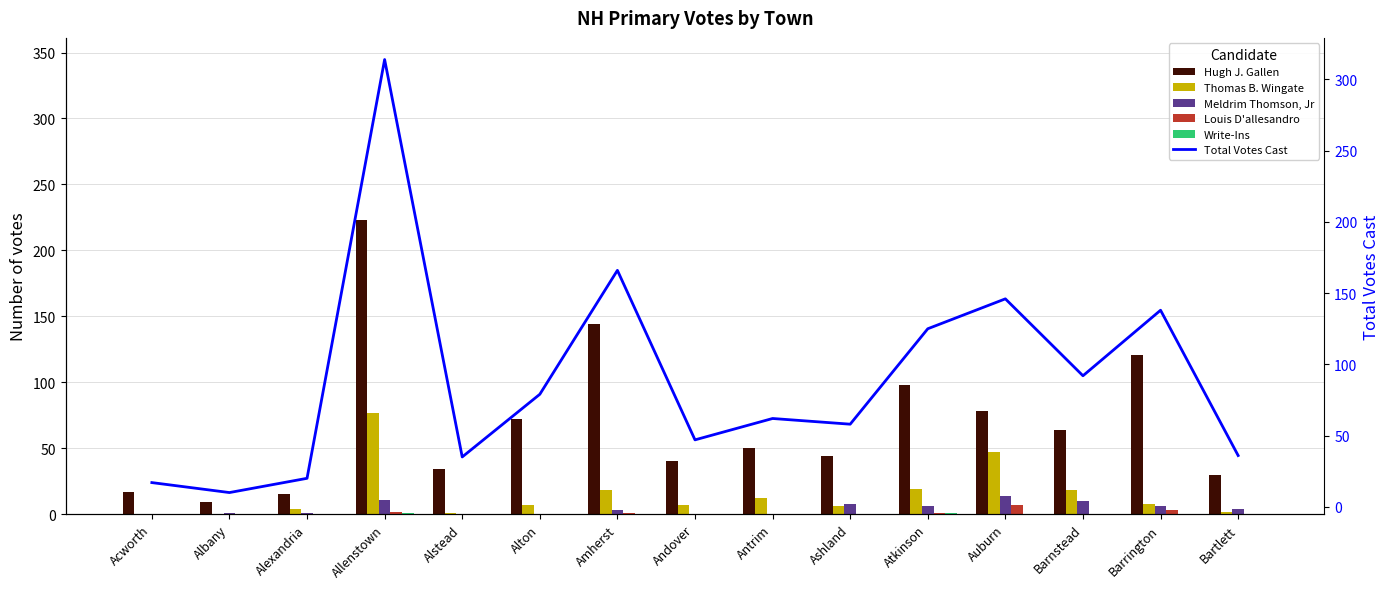

Which series changed the most between Albany and Bartlett?

Total Votes Cast